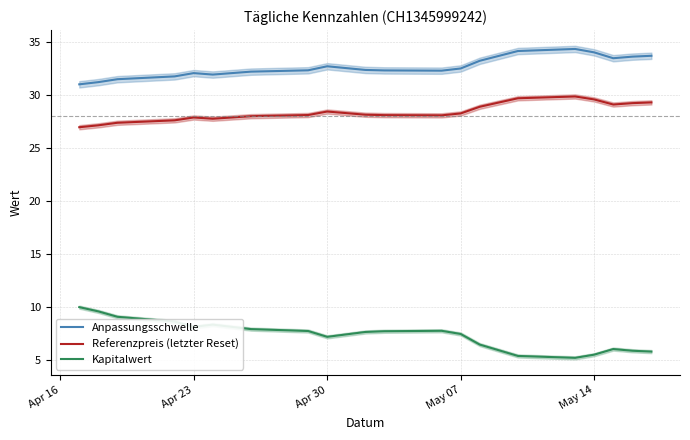

True or false: Kapitalwert and Referenzpreis (letzter Reset) intersect in this chart.

False